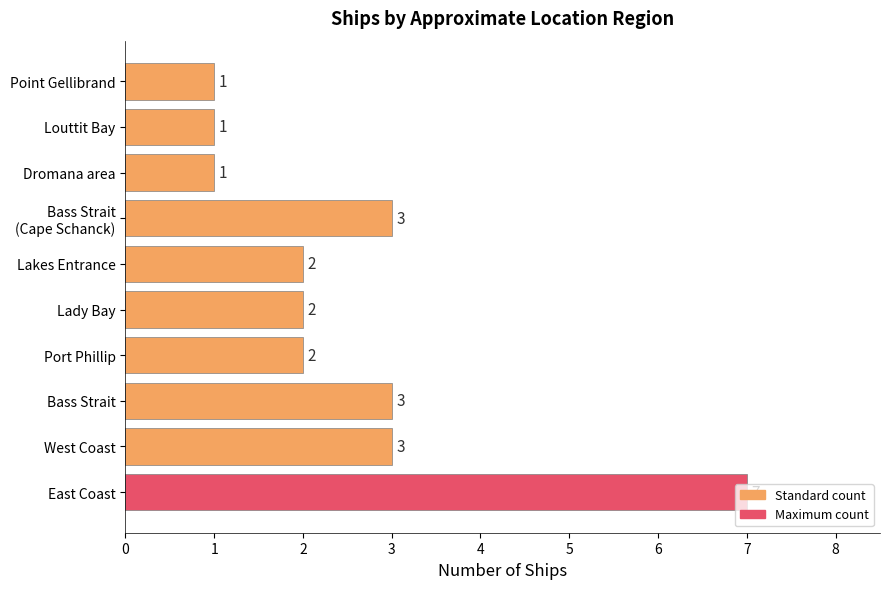

Is it true that the value at East Coast is 7?

True